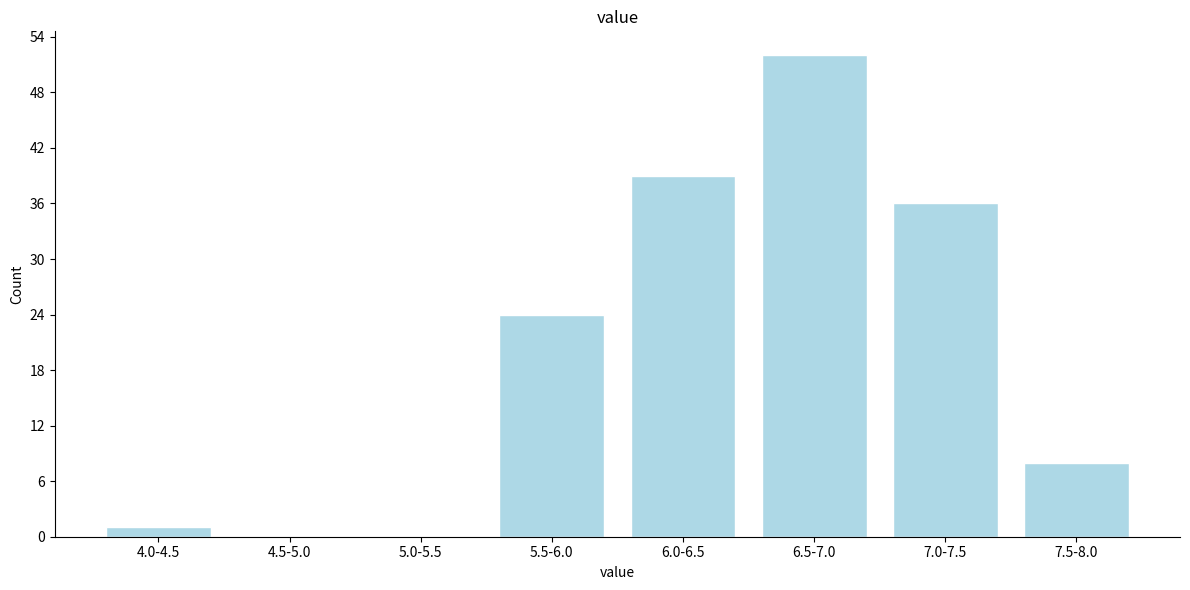

Reading left to right, extract all data points from this chart.

4.0-4.5=1	4.5-5.0=0	5.0-5.5=0	5.5-6.0=24	6.0-6.5=39	6.5-7.0=52	7.0-7.5=36	7.5-8.0=8